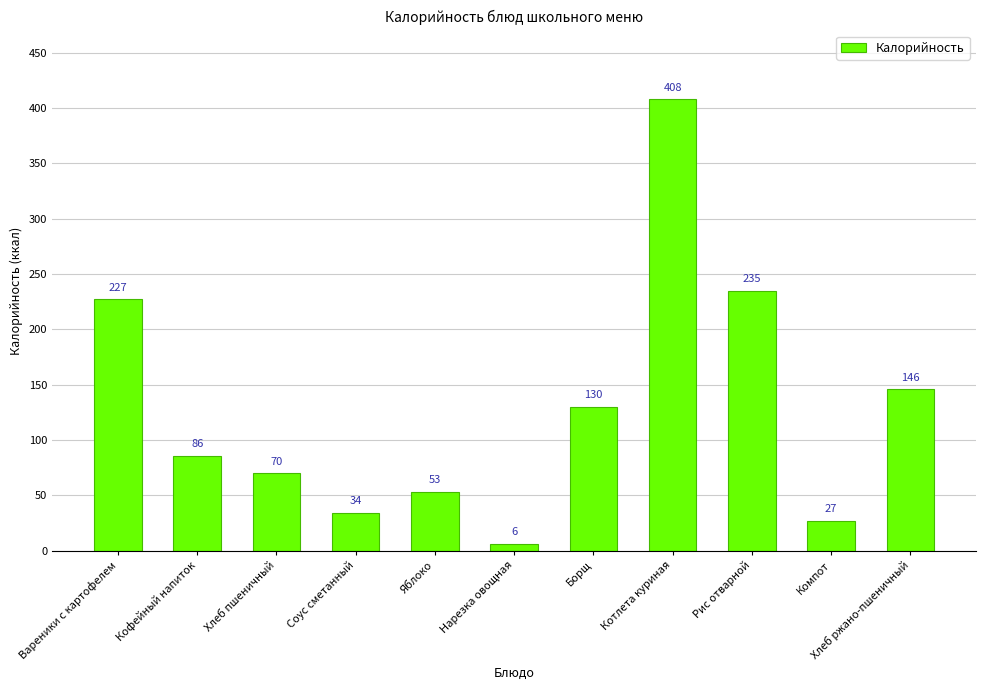

What is the maximum value shown in the chart?

408